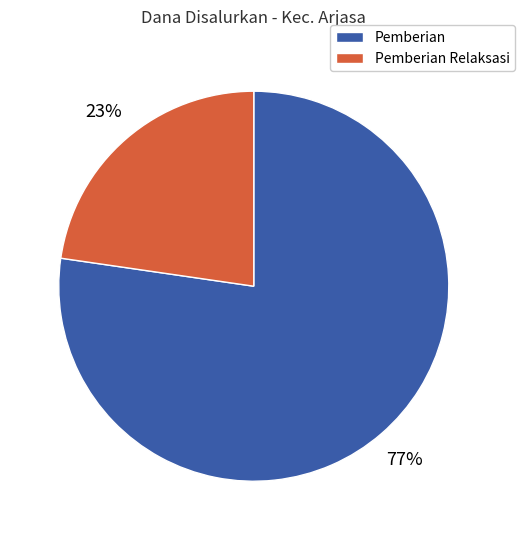

Is there any slice that represents more than half of the pie?

Yes